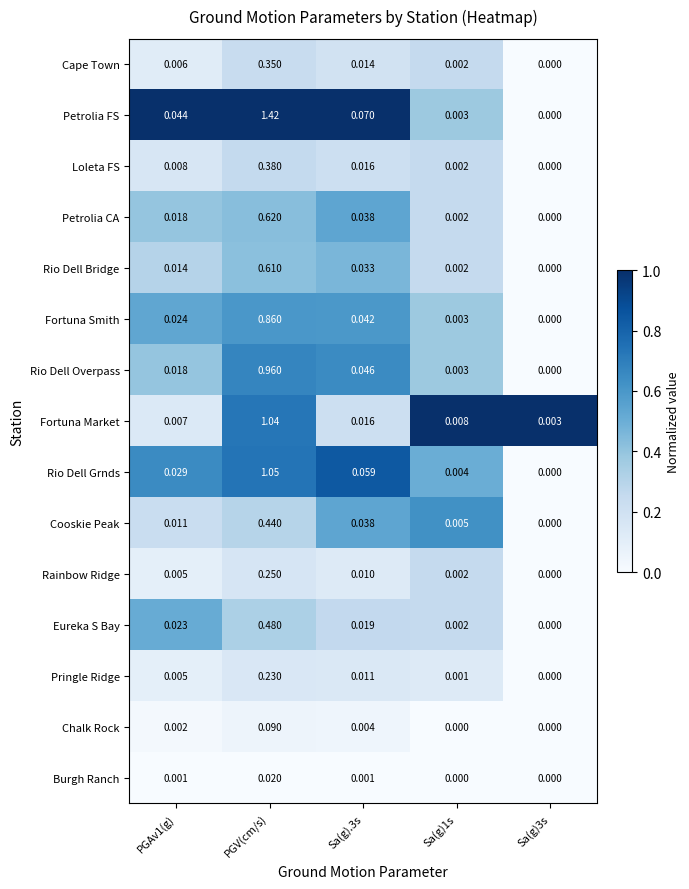

Which series changed the most between PGAv1(g) and Sa(g).3s?

Rio Dell Grnds